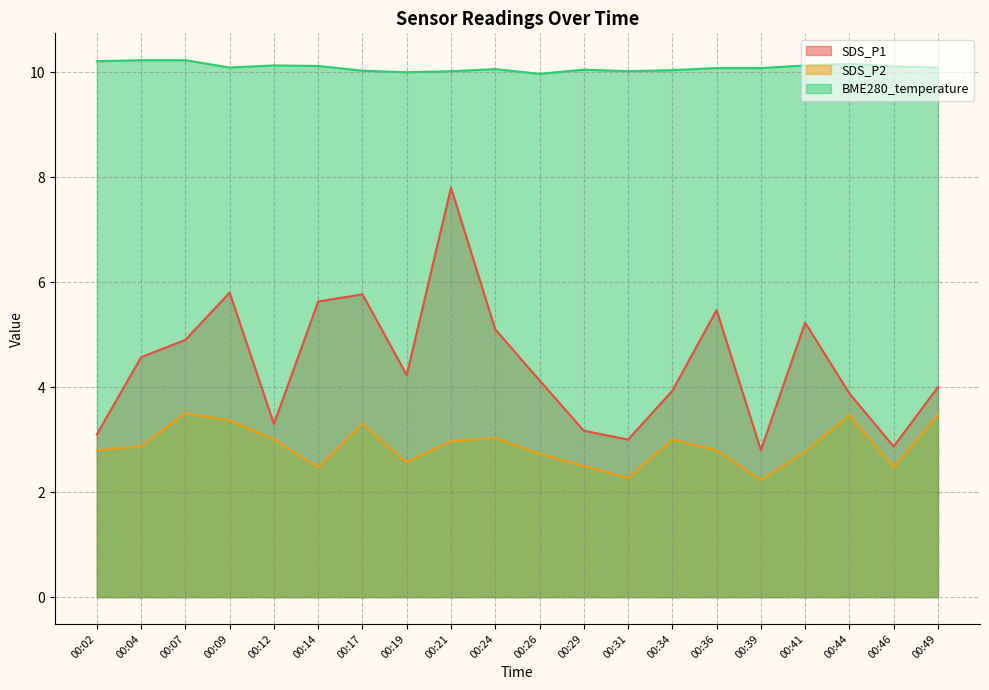

Reading left to right, list all the values displayed in this chart.

SDS_P1: 3.1	4.6	4.9	5.8	3.3	5.6	5.8	4.2	7.8	5.1	4.1	3.2	3.0	3.9	5.5	2.8	5.2	3.9	2.9	4.0
SDS_P2: 2.8	2.9	3.5	3.4	3.0	2.5	3.3	2.6	3.0	3.0	2.7	2.5	2.3	3.0	2.8	2.2	2.8	3.5	2.5	3.5
BME280_temperature: 10.2	10.2	10.2	10.1	10.1	10.1	10.0	10.0	10.0	10.1	10.0	10.1	10.0	10.0	10.1	10.1	10.1	10.2	10.1	10.1